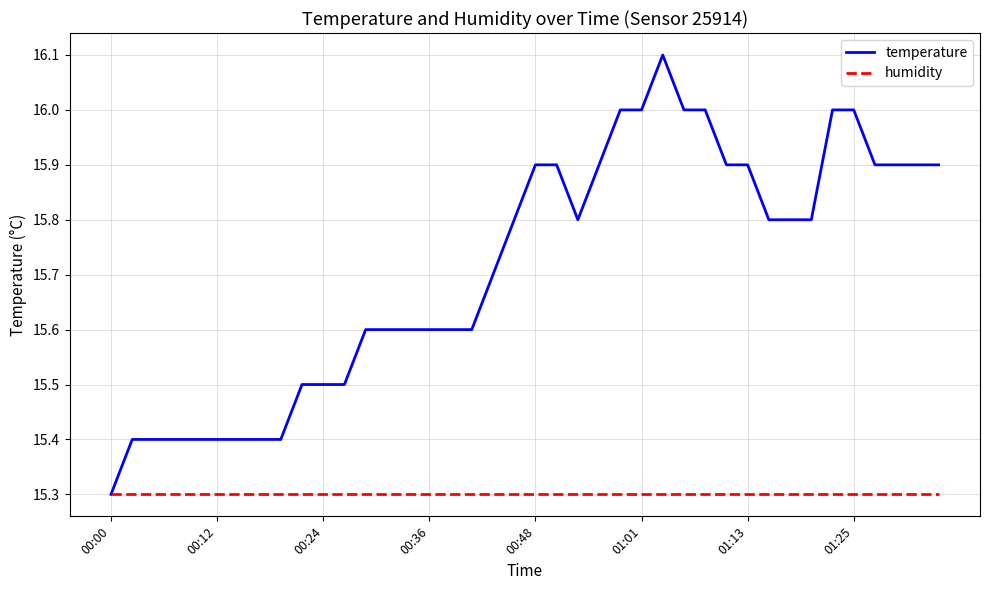

What is the smallest value displayed?

15.3